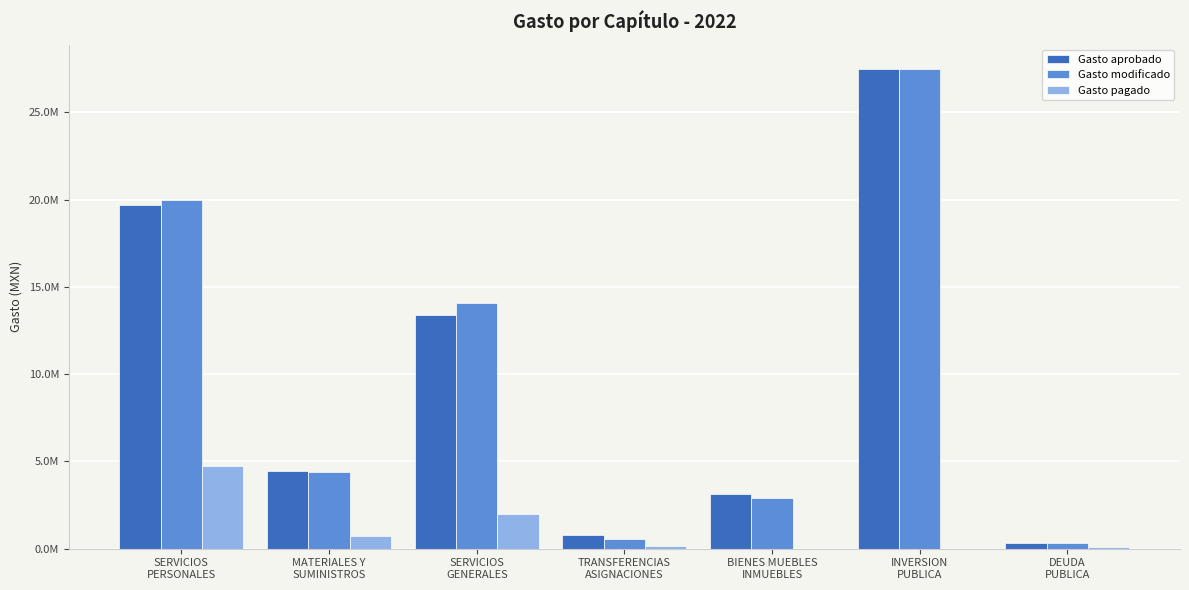

What are all the series names shown in the legend?

Gasto aprobado, Gasto modificado, Gasto pagado